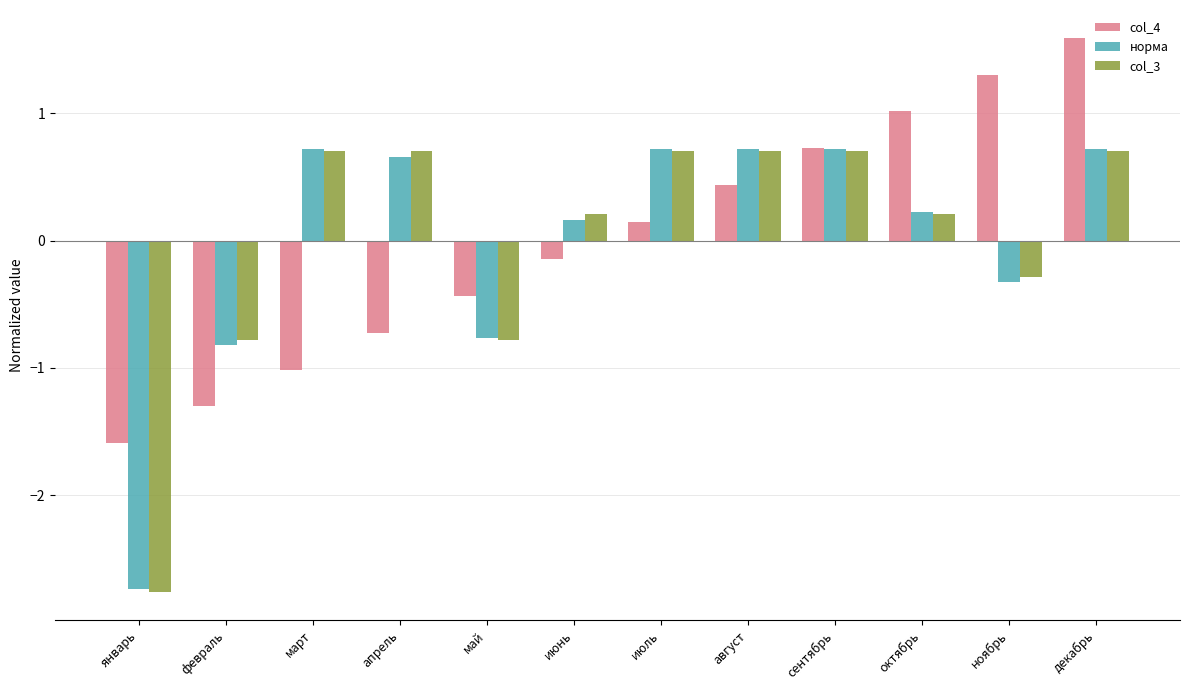

Is the value of col_3 at декабрь greater than the value of норма at ноябрь?

Yes